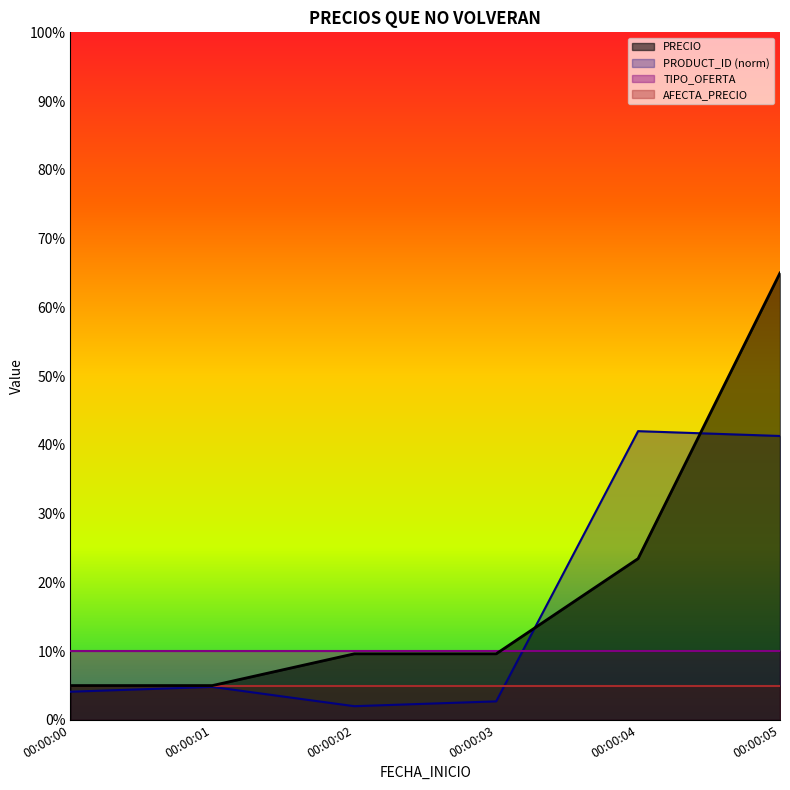

How many intersections are there between PRODUCT_ID and PRECIO?

2